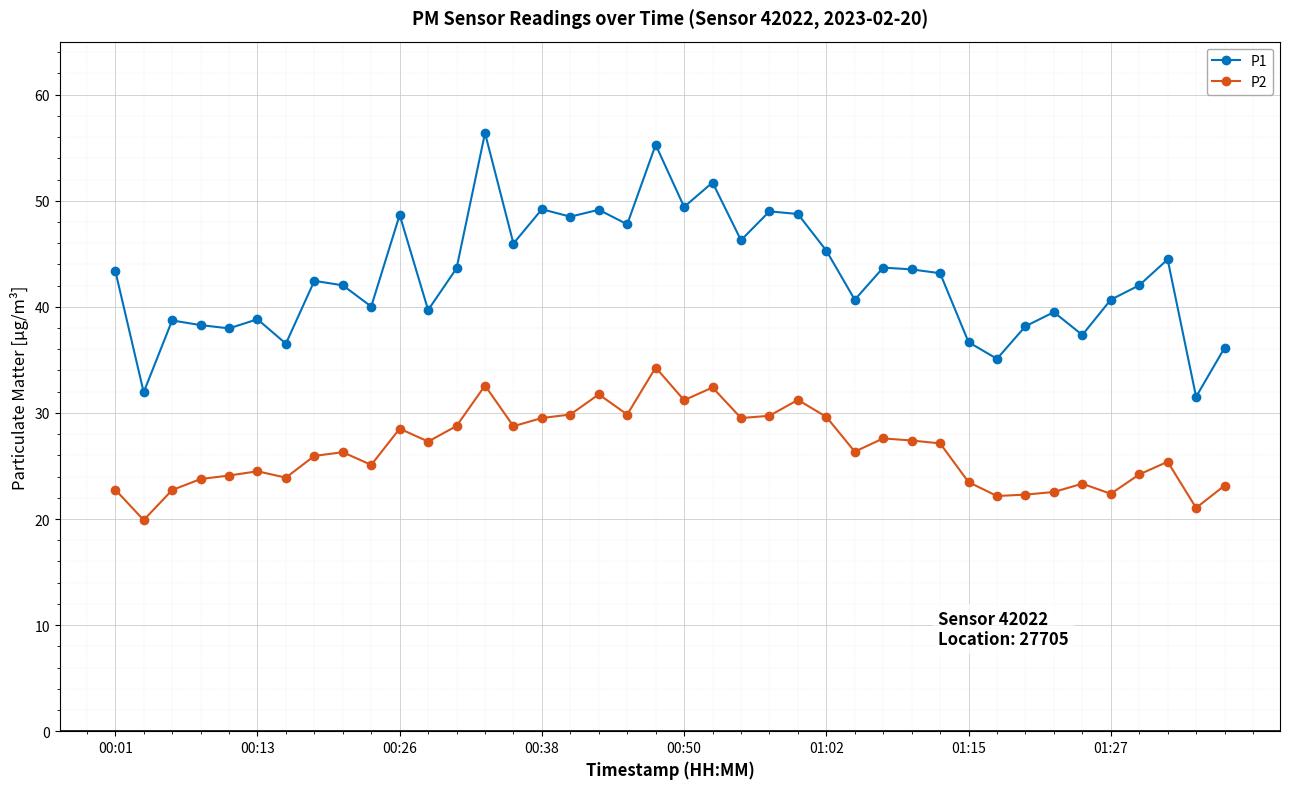

What is the value of the P1 point at the 34th from the left?

39.5